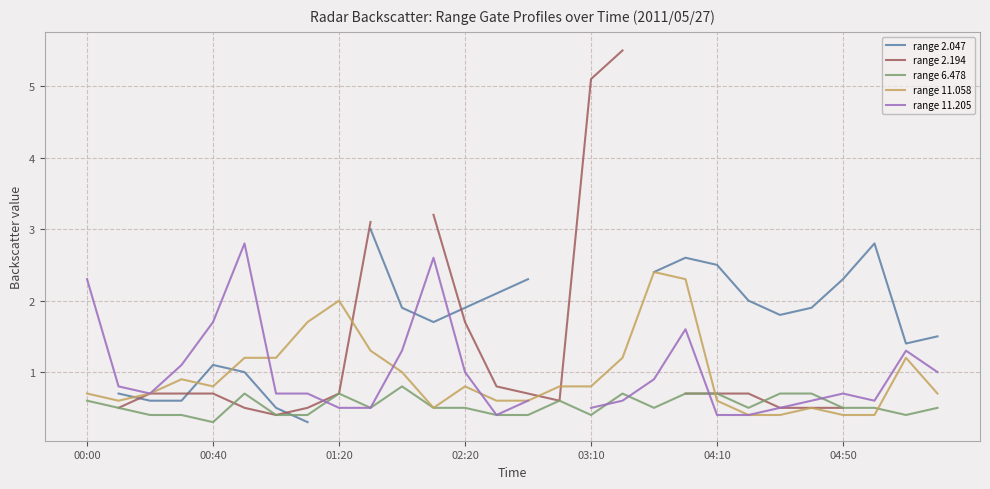

Which series ends up on top after the final intersection of range 11.058 and range 6.478?

range 11.058